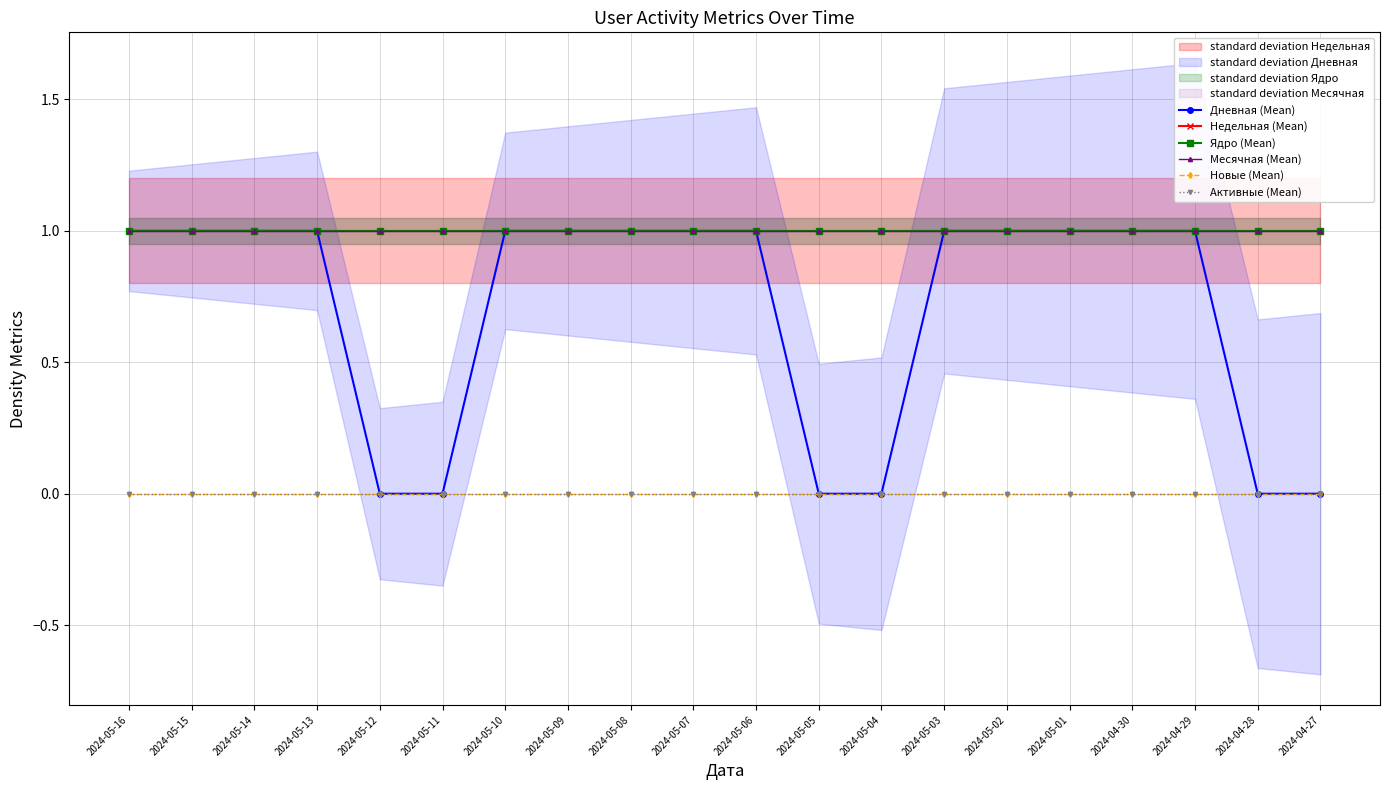

What are all the series names shown in the legend?

Дневная (Mean), Недельная (Mean), Ядро (Mean), Месячная (Mean), Новые (Mean), Активные (Mean)